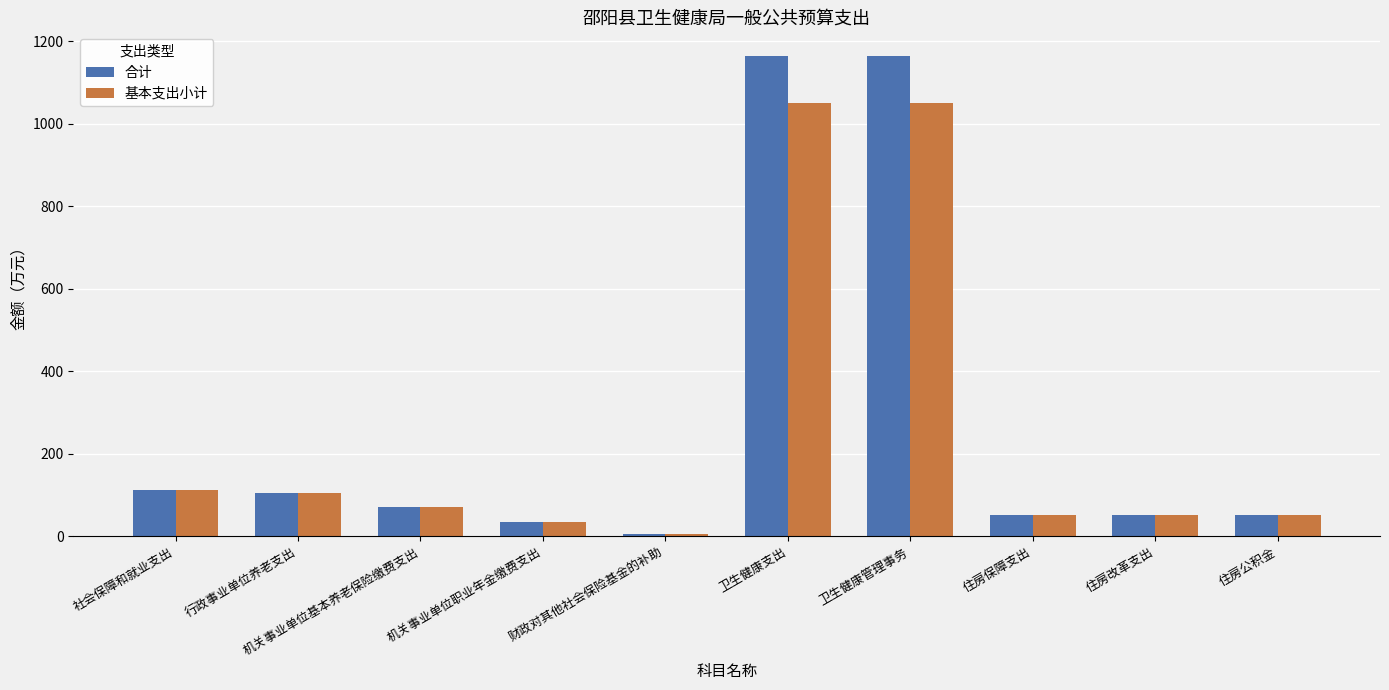

Is it true that 基本支出小计 equals 35.1 at 机关事业单位职业年金缴费支出?

True